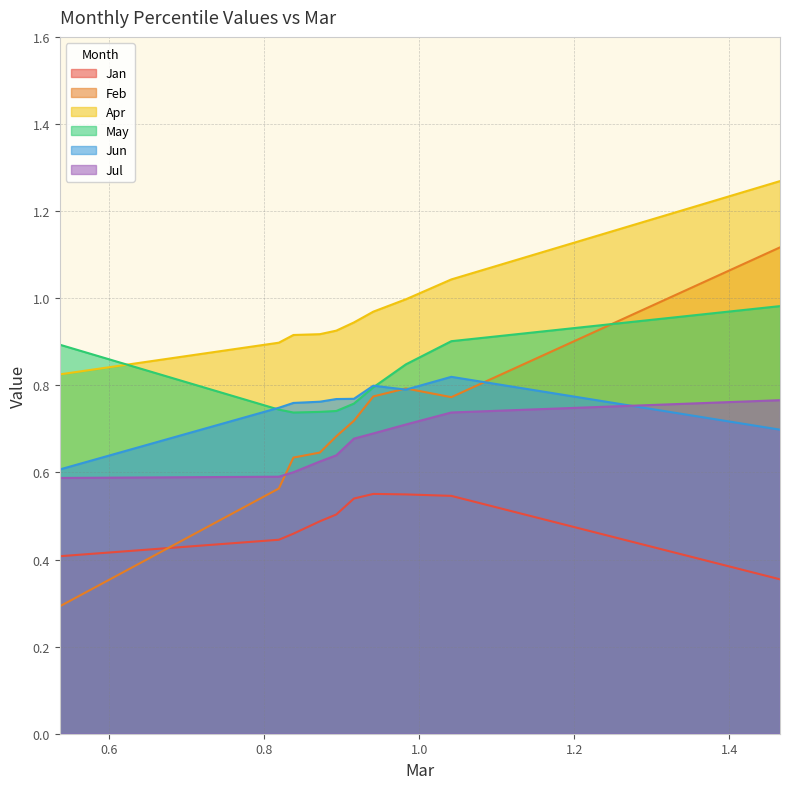

The value of Apr at pct15 is 0.9. True or false?

True